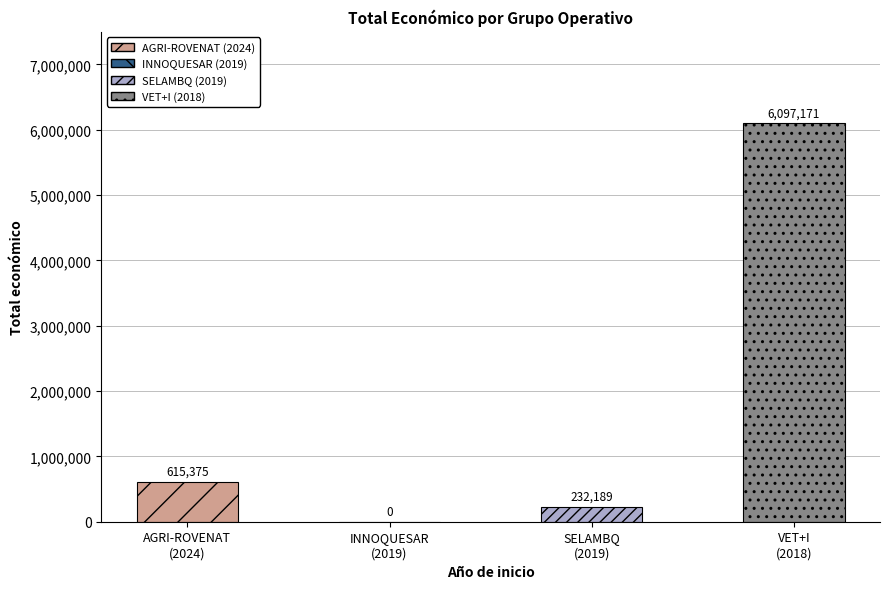

Is it true that the value at 2018 is 1306602?

False